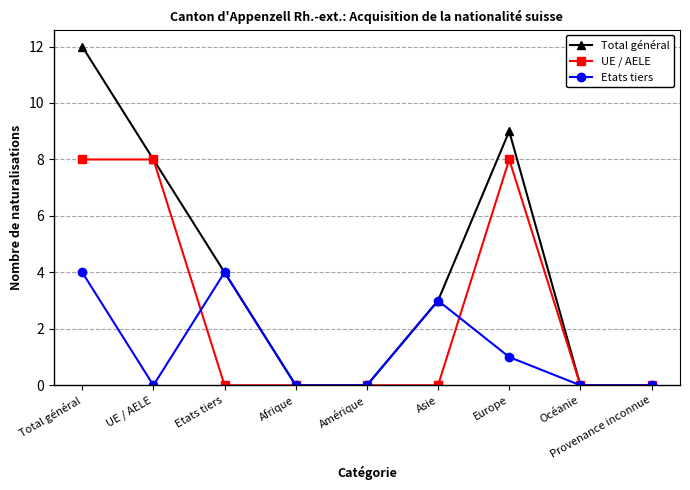

Count the number of data series in this chart.

3